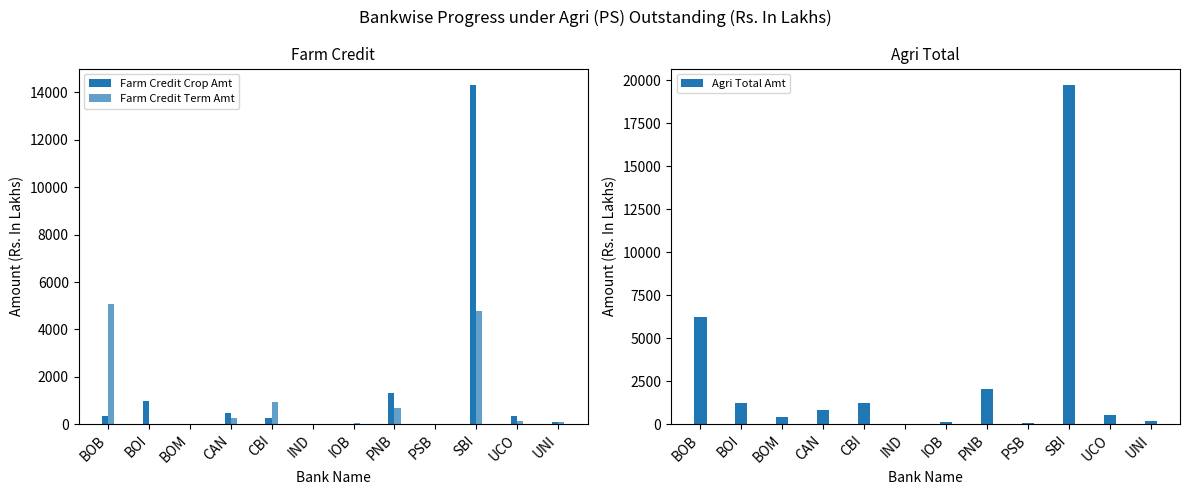

Reading left to right, list all the values displayed in this chart.

Farm Credit Crop Amt: BOB=327.0	BOI=997.1	BOM=1.4	CAN=476.6	CBI=263.6	IND=4.9	IOB=10.8	PNB=1303.6	PSB=6.9	SBI=14295.3	UCO=351.9	UNI=91.5
Farm Credit Term Amt: BOB=5052.5	BOI=0.0	BOM=0.0	CAN=265.9	CBI=941.1	IND=28.1	IOB=69.5	PNB=692.5	PSB=0.0	SBI=4790.0	UCO=120.6	UNI=84.4
Agri Total Amt: BOB=6209.5	BOI=1228.7	BOM=423.7	CAN=813.8	CBI=1208.7	IND=33.4	IOB=103.6	PNB=2056.1	PSB=44.3	SBI=19696.7	UCO=523.3	UNI=192.9